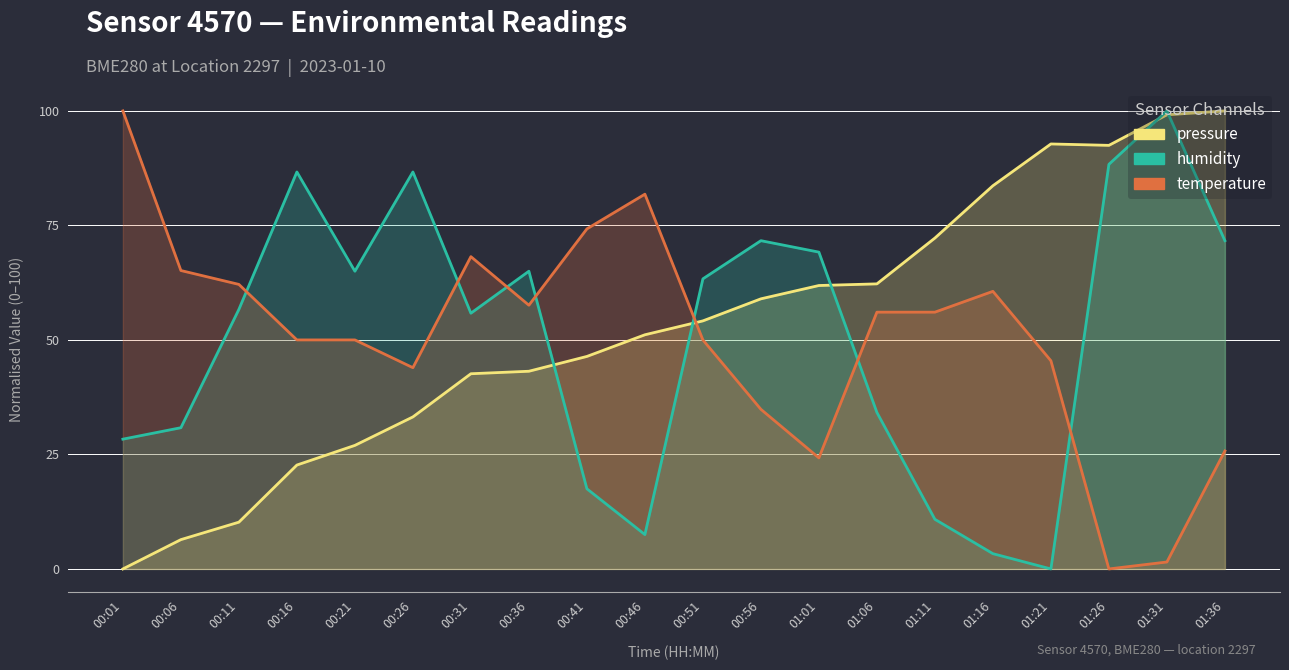

At which category is the sum across all series the highest?

01:31